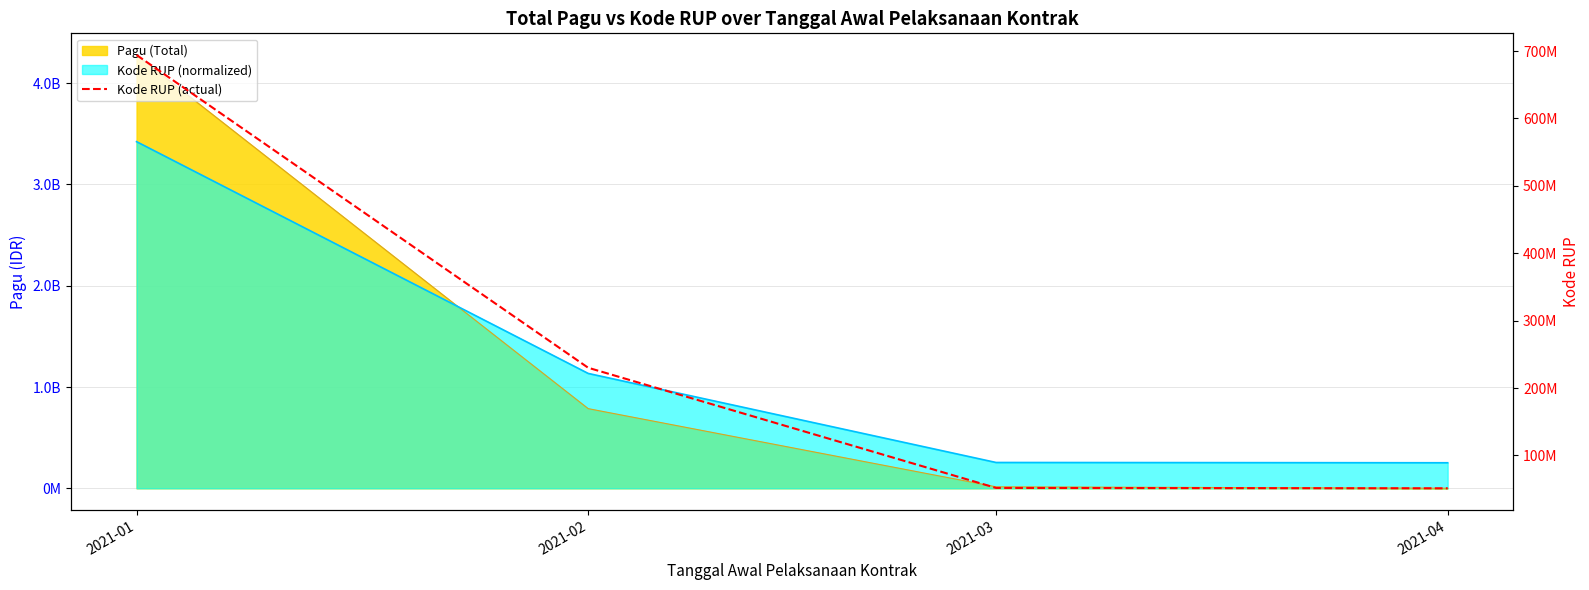

At which label does the data first exceed 230050574?

2021-01